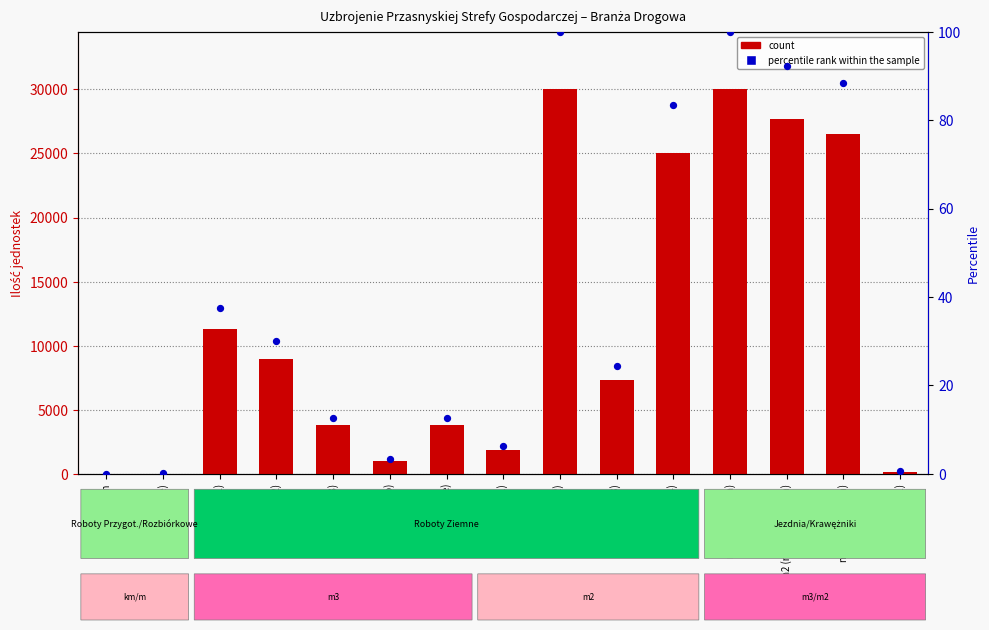

Which series contains the lowest Y value?

percentile rank within the sample